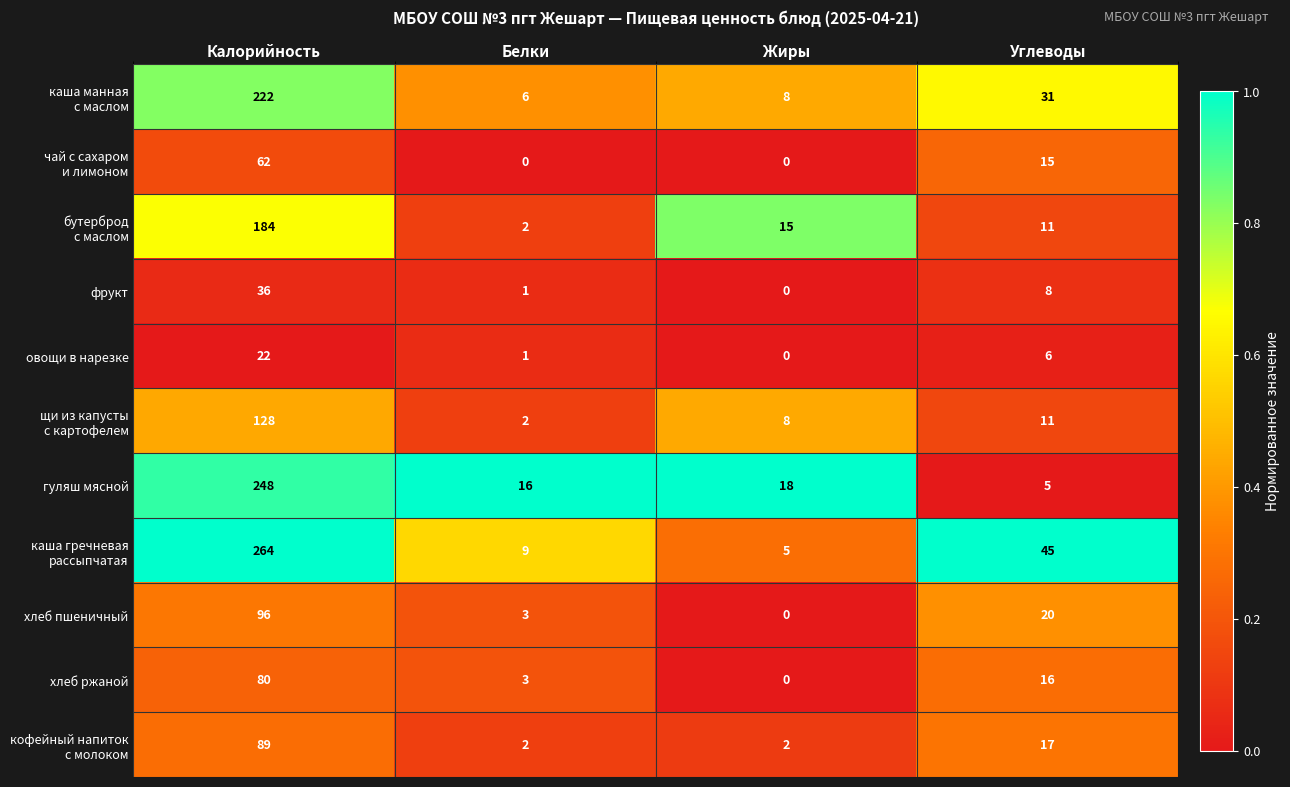

What is the sum of all овощи в нарезке values?

29